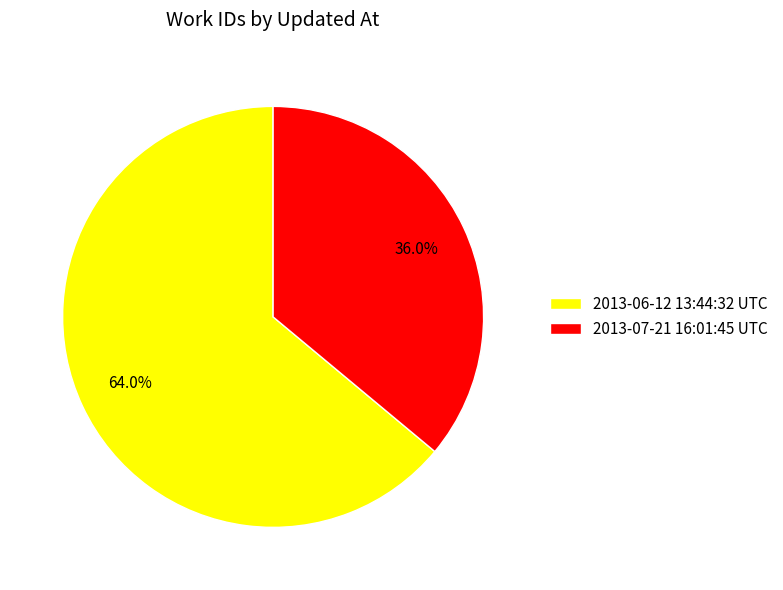

To the nearest percent, what is the combined percentage of 2013-07-21 16:01:45 UTC and 2013-06-12 13:44:32 UTC?

100%